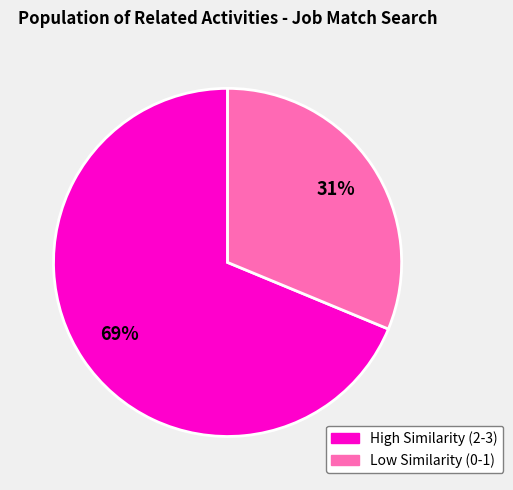

Which slice is the largest?

High Similarity (2-3)